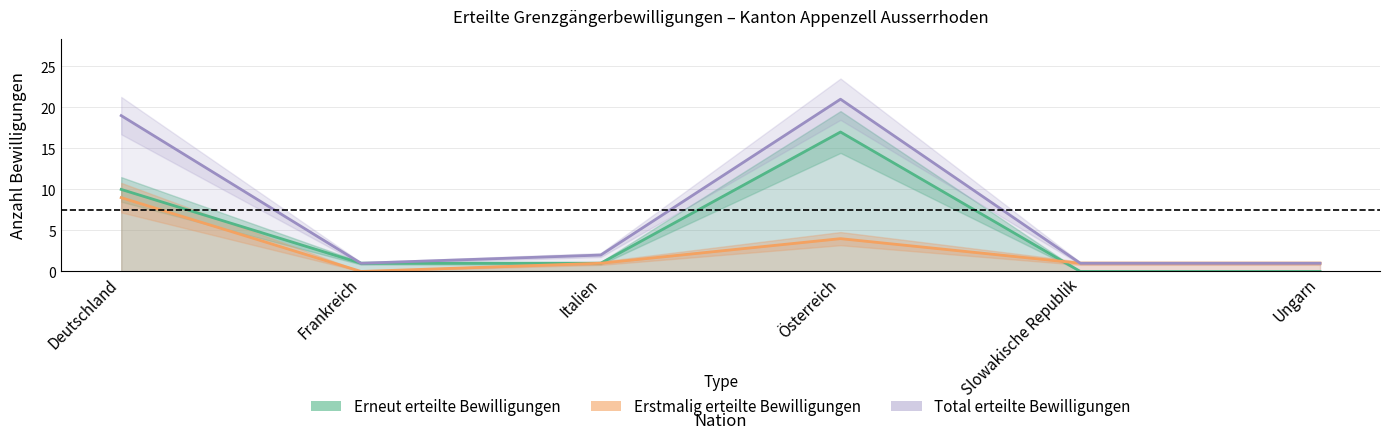

Is the value of Total at Slowakische Republik greater than the value of Erstmalig Total at Österreich?

No